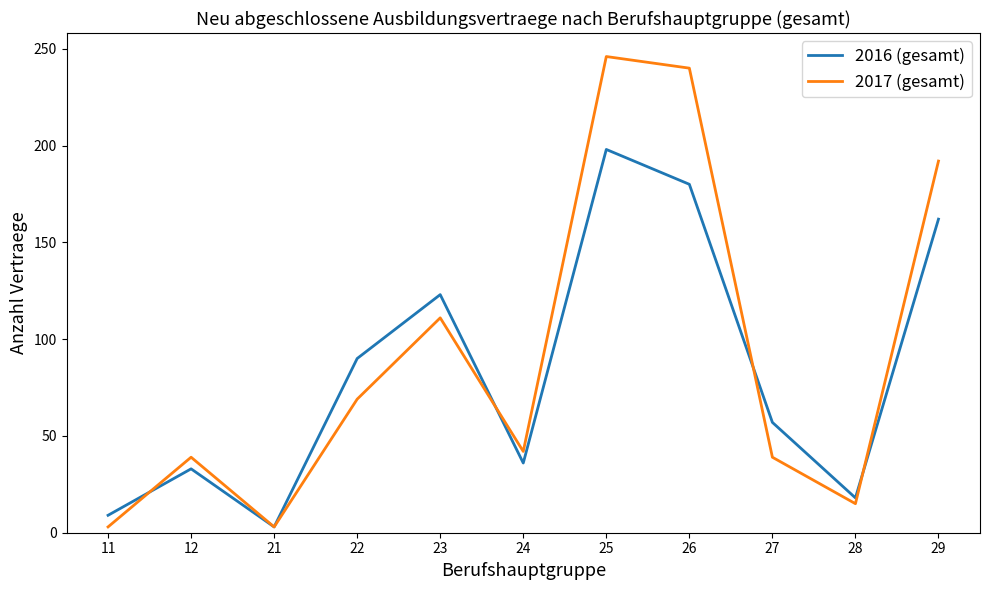

Where do 2017 (gesamt) and 2016 (gesamt) first cross each other?

11 and 12